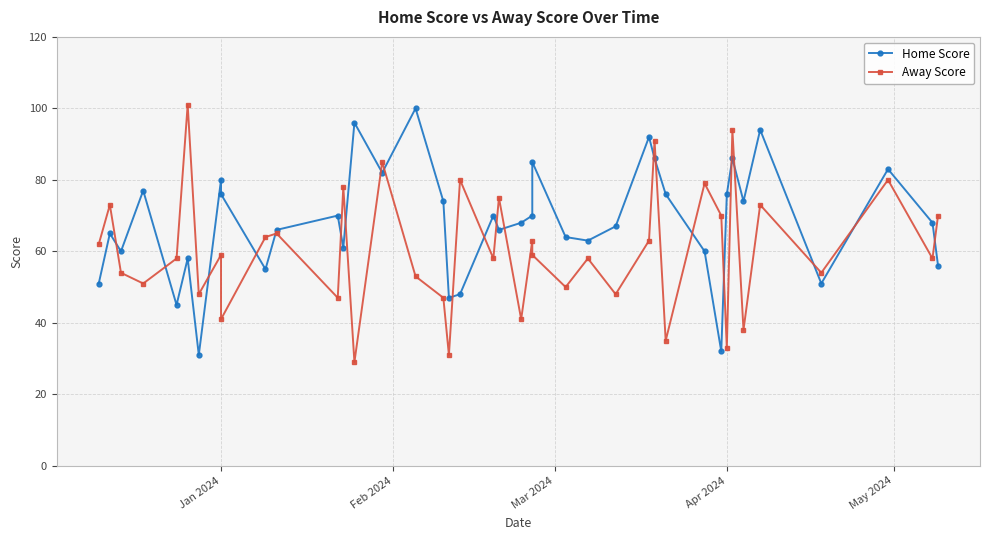

How many interior local valleys does the Home Score series have?

12